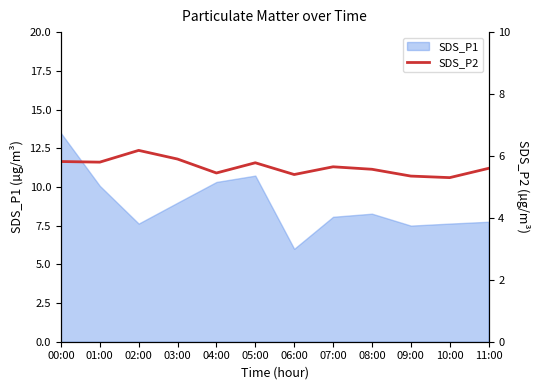

Is it true that SDS_P1 equals 7.5 at 09:00?

True